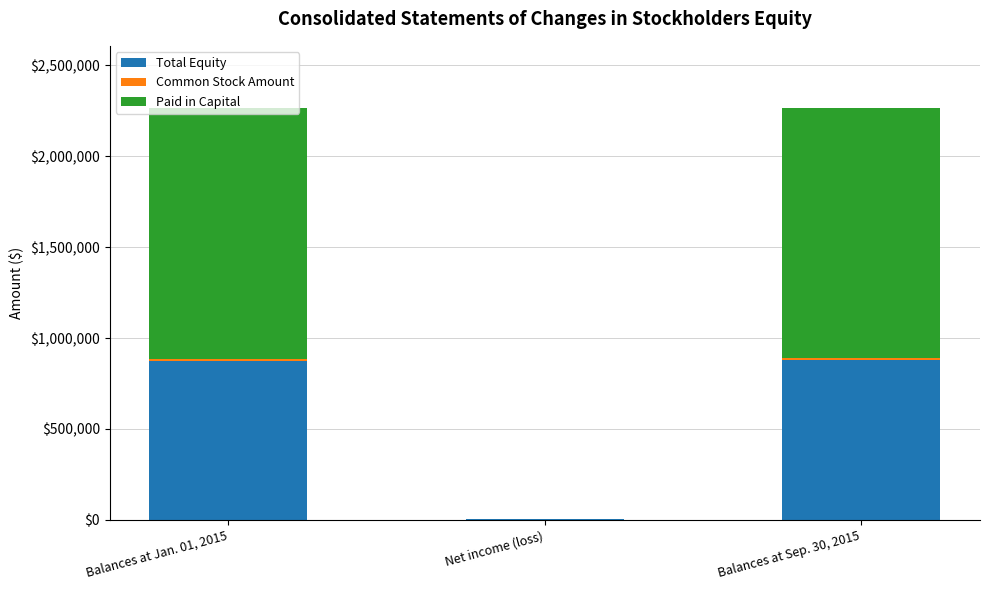

What is the maximum value for Total Equity?

880068